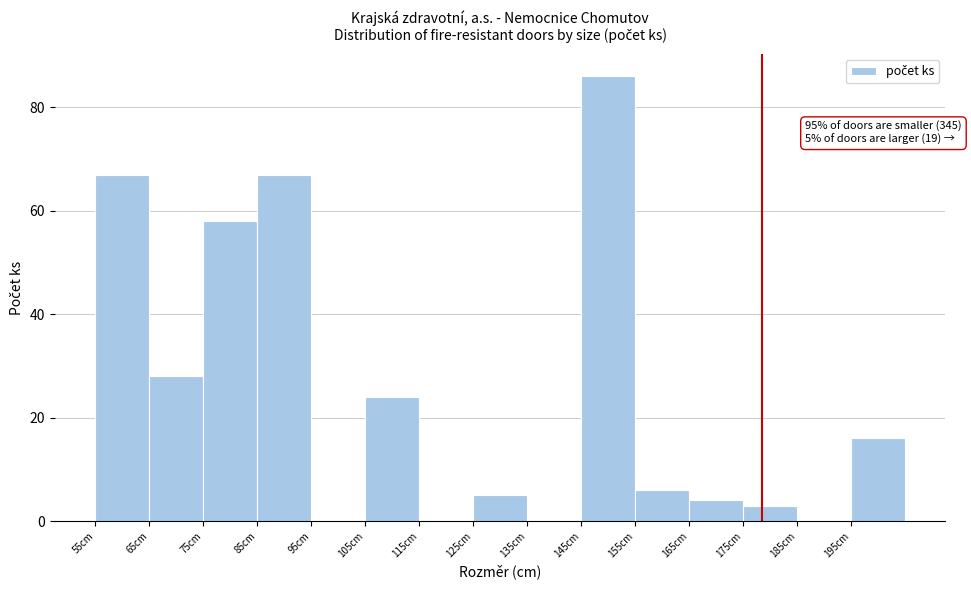

Which range on the x-axis has the tallest bar?

145 to 155